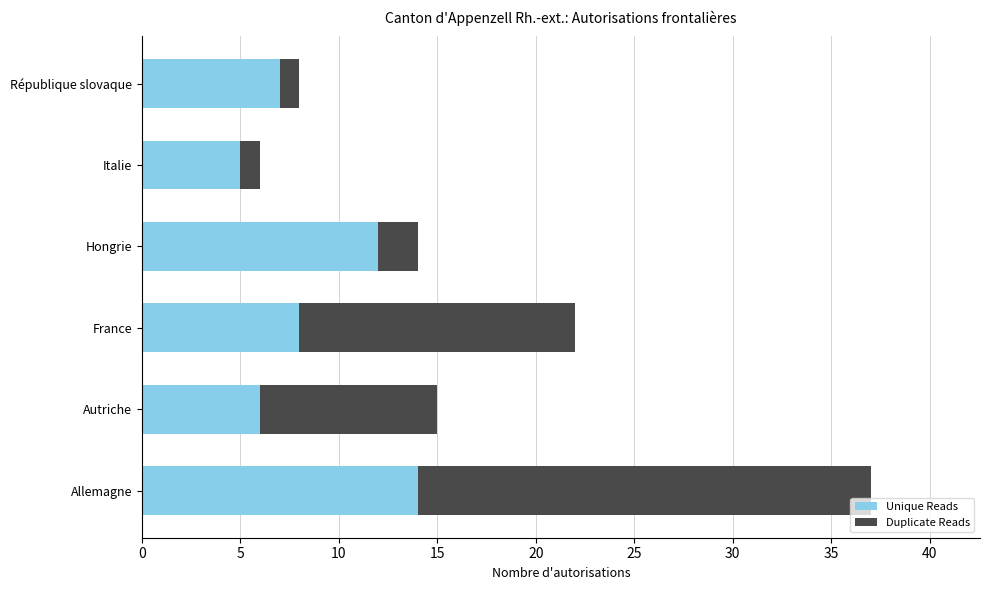

At which category is the sum across all series the highest?

Allemagne